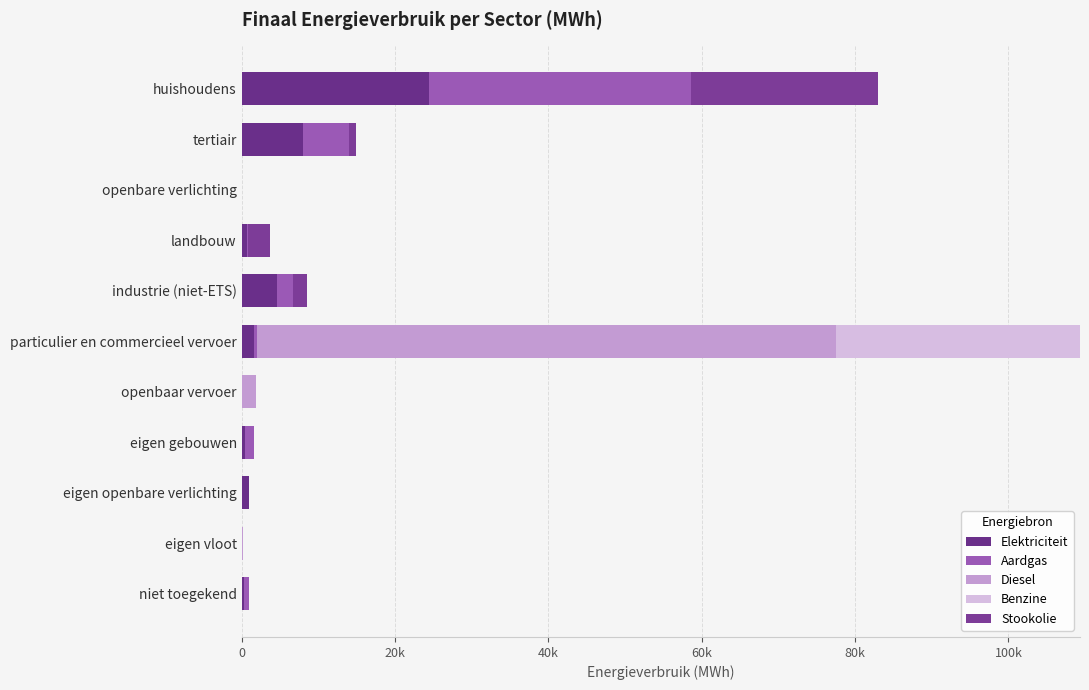

How many bars are there in each group?

5